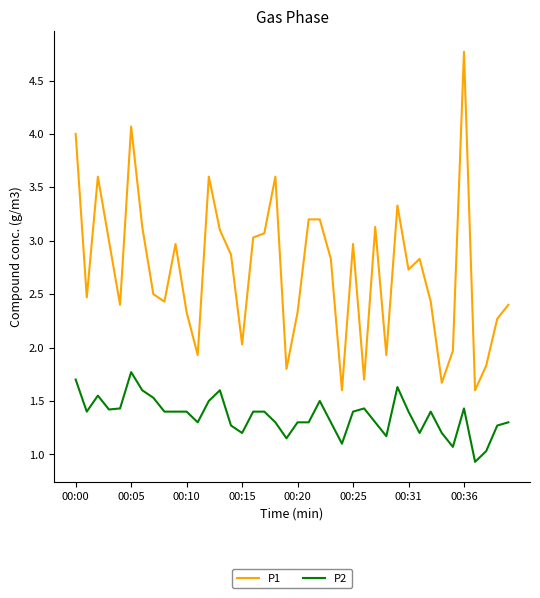

Which series has the widest spread of values?

P1